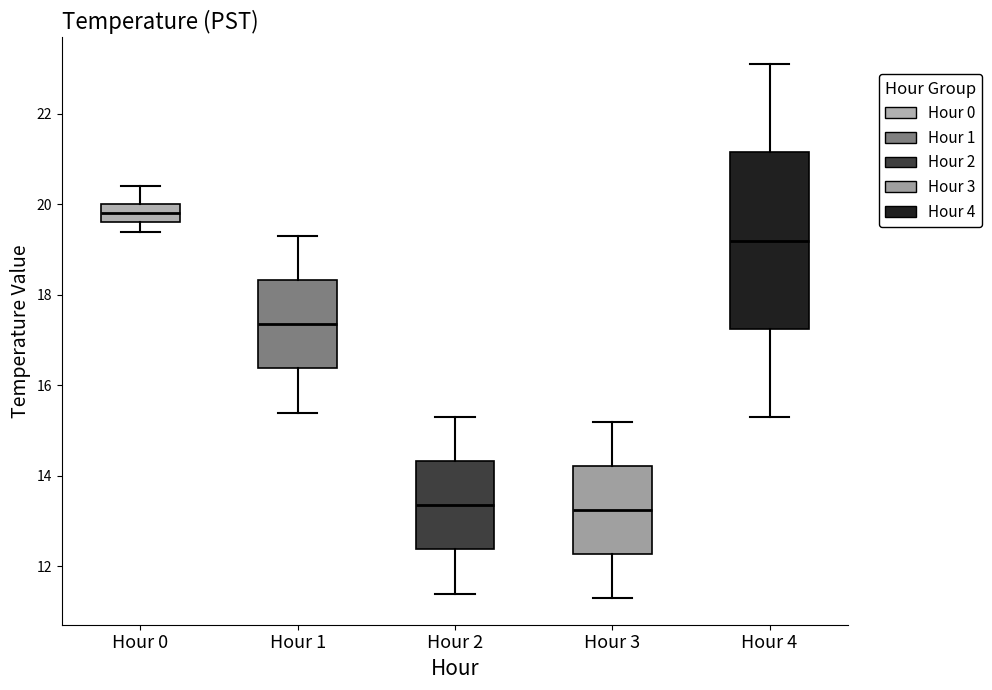

Which box is the tallest, from its lower edge to its upper edge?

Hour 4